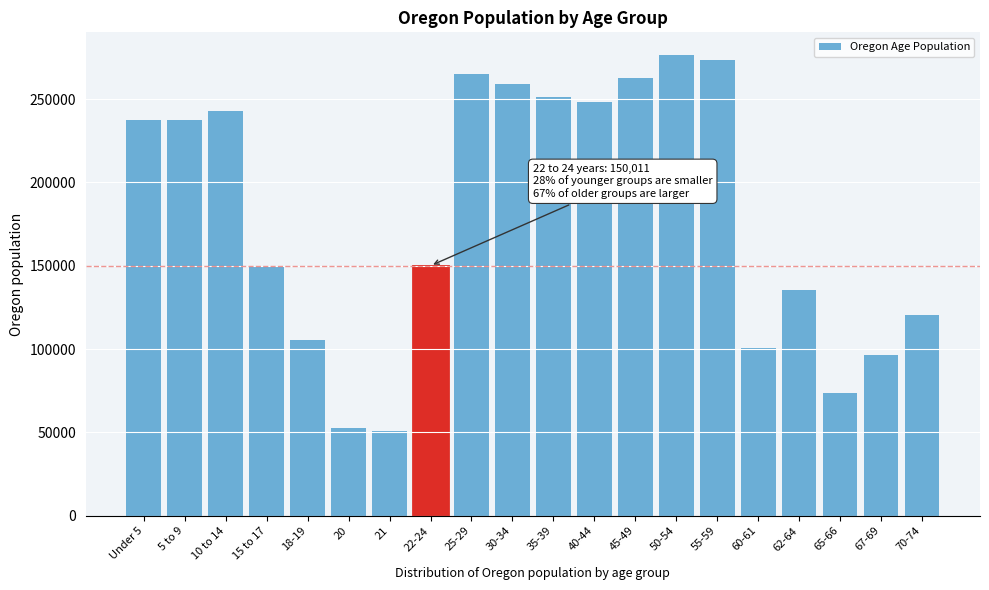

What is the value of the 11th bar from the left?

251163